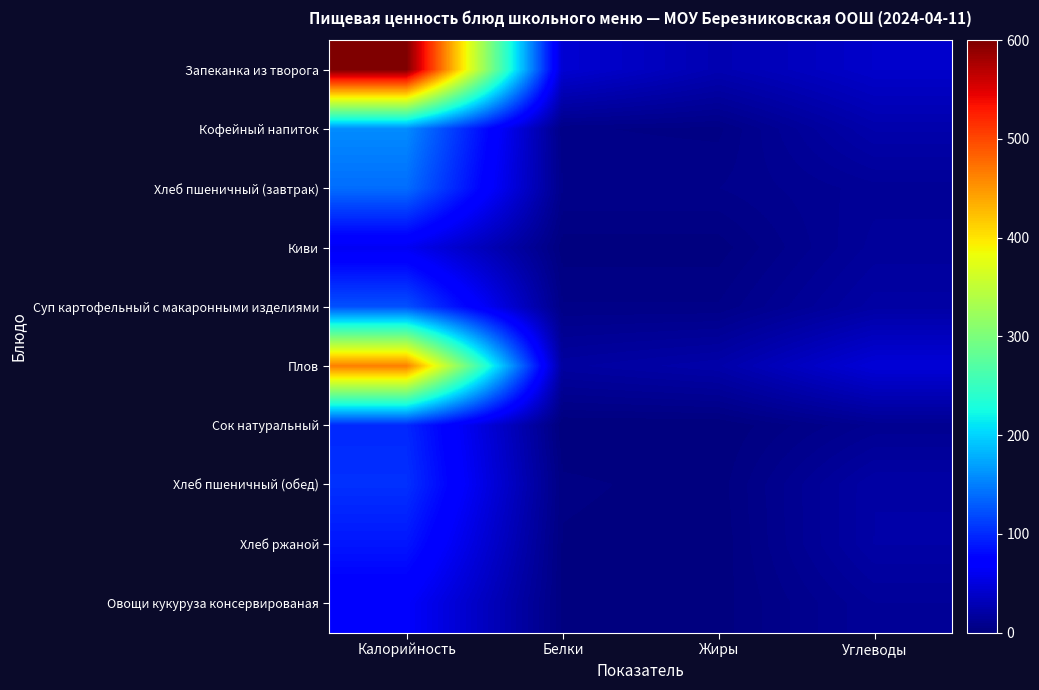

At which category is the sum across all series the highest?

Калорийность